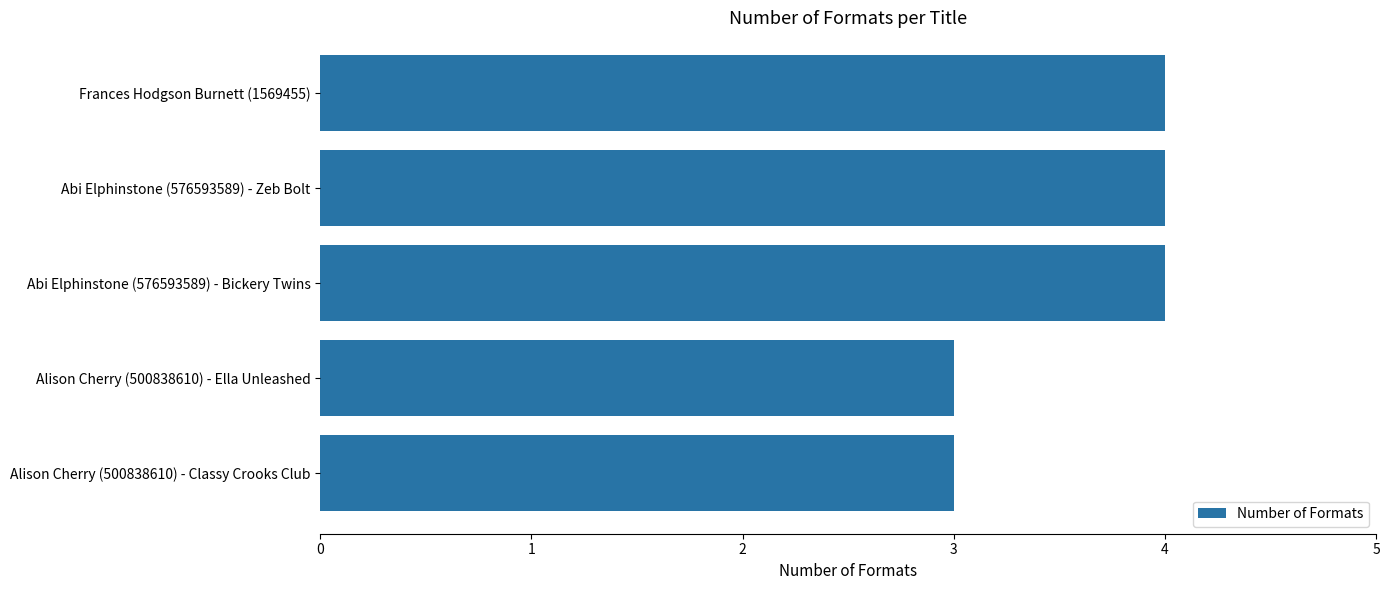

What is the average value?

4